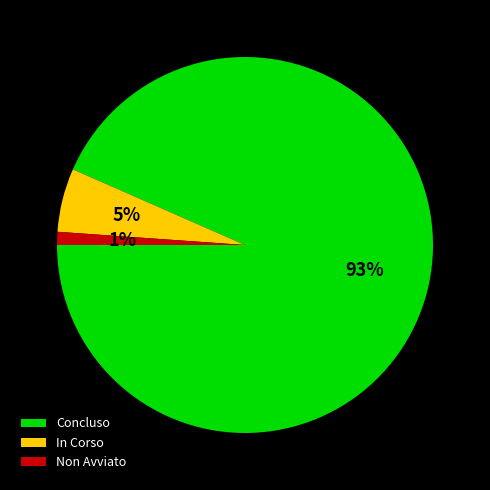

What percentage is the Non Avviato slice, to the nearest percent?

1%